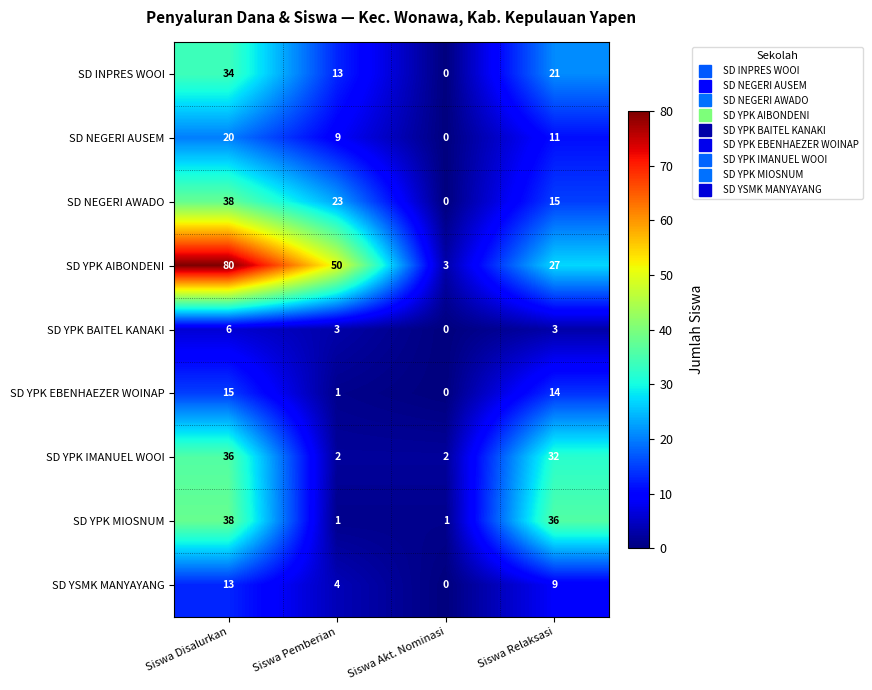

At how many categories does at least one series exceed 10?

3